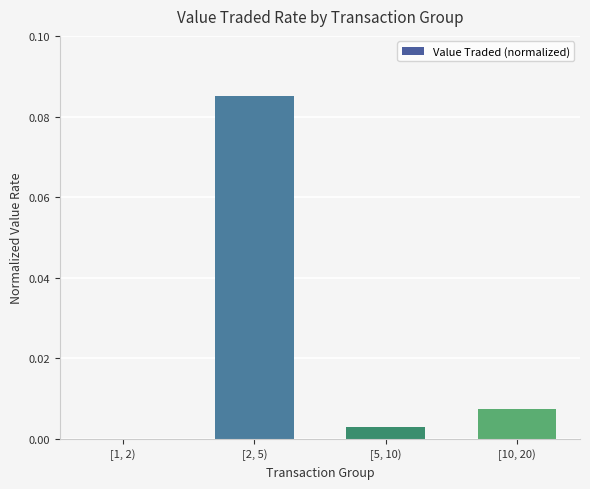

Which label corresponds to the largest value in the chart?

[2, 5)